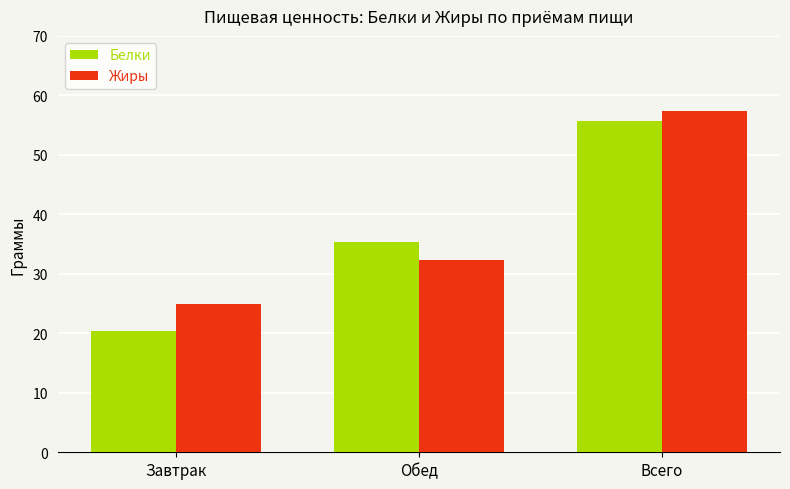

What position from the left is Обед?

2